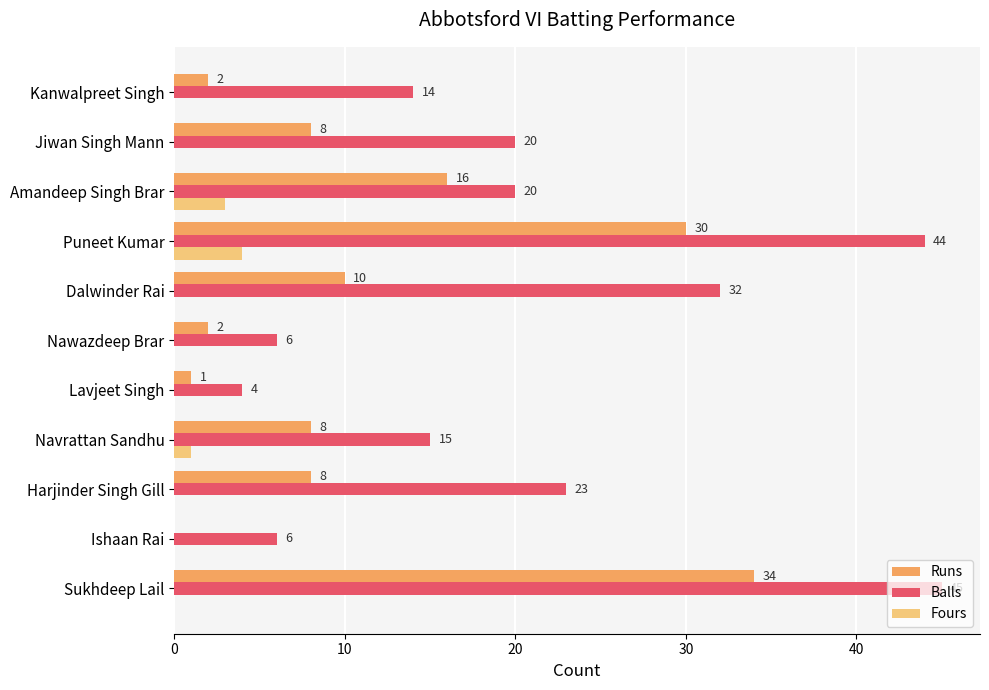

What value does the Runs series have at Navrattan Sandhu, to the nearest 5?

10